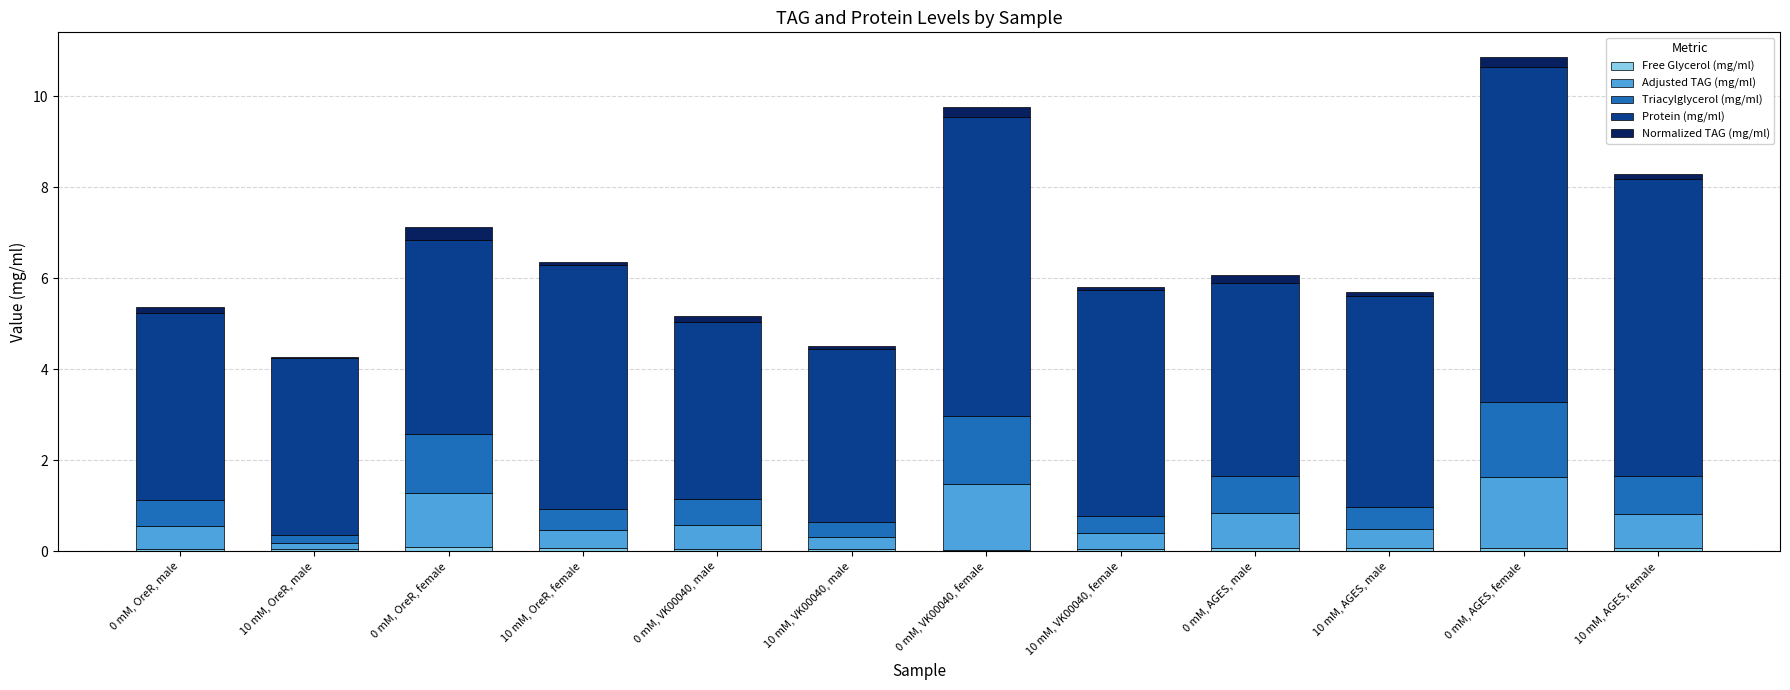

The value of Triacylglycerol (mg/ml) at 10 mM, VK00040, female is 0.7. True or false?

False